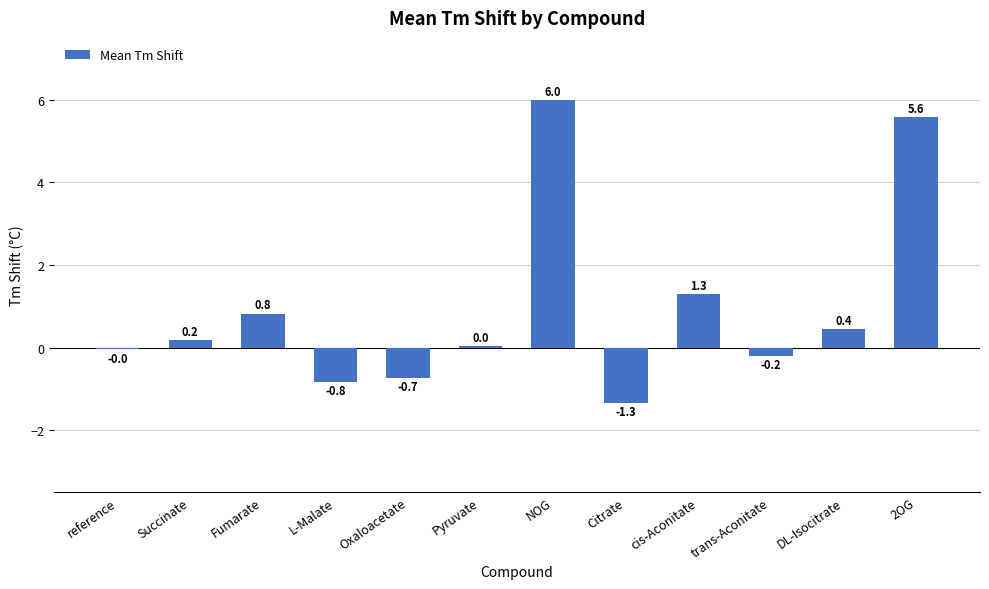

What is the average value?

0.9